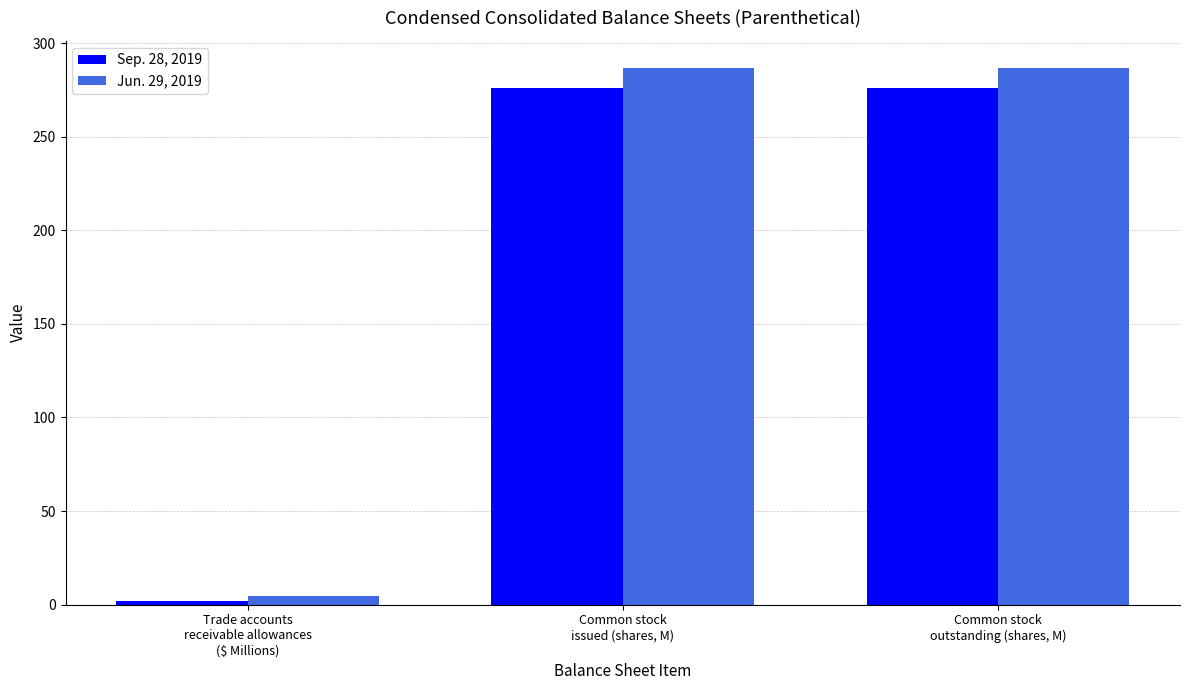

What is the label of the 2nd bar from the left?

Common stock
issued (shares, M)